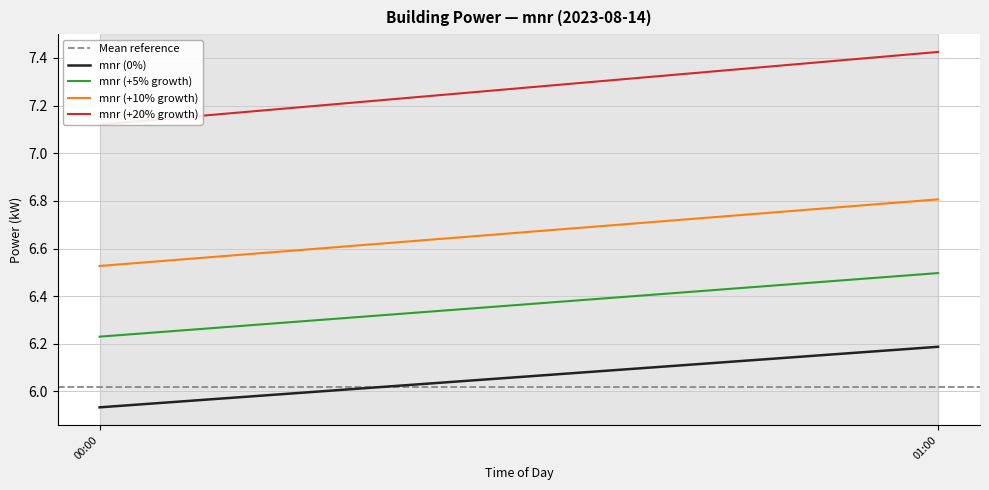

What is the difference between the highest and lowest values at 00:00?

1.2